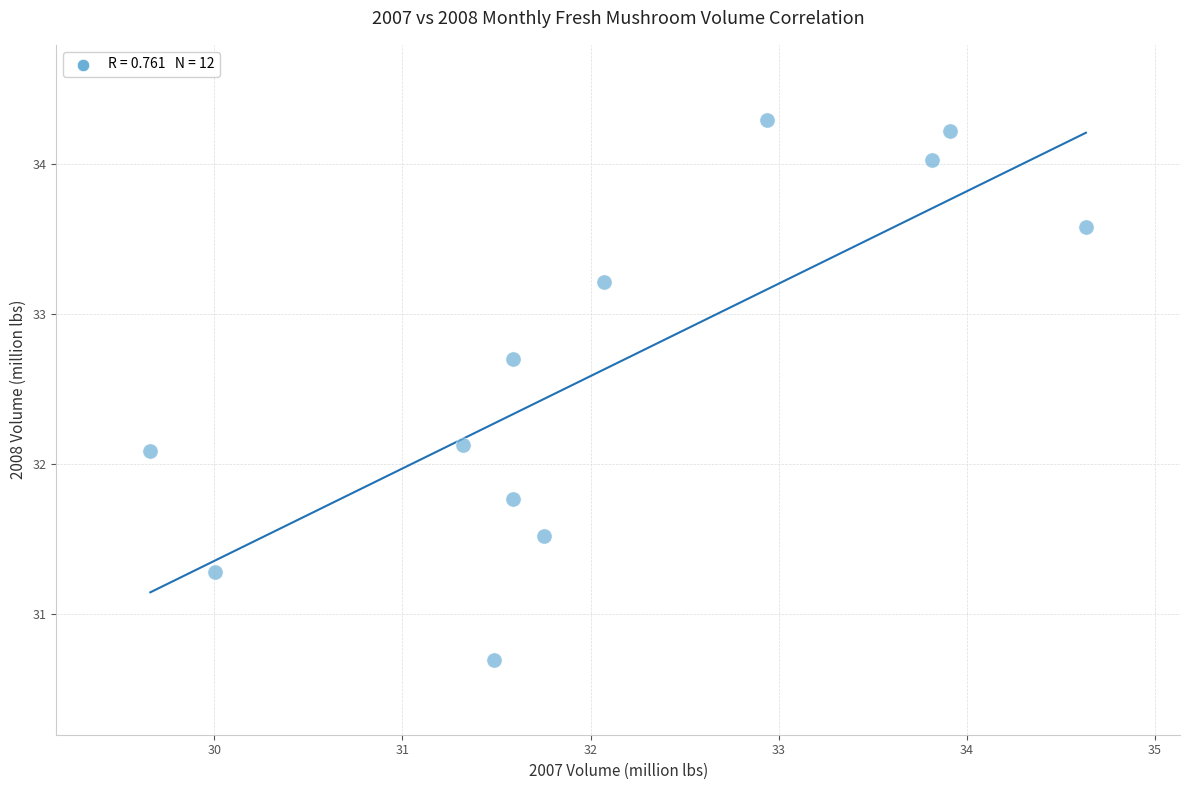

What is the range of X values (max minus min)?

5.0